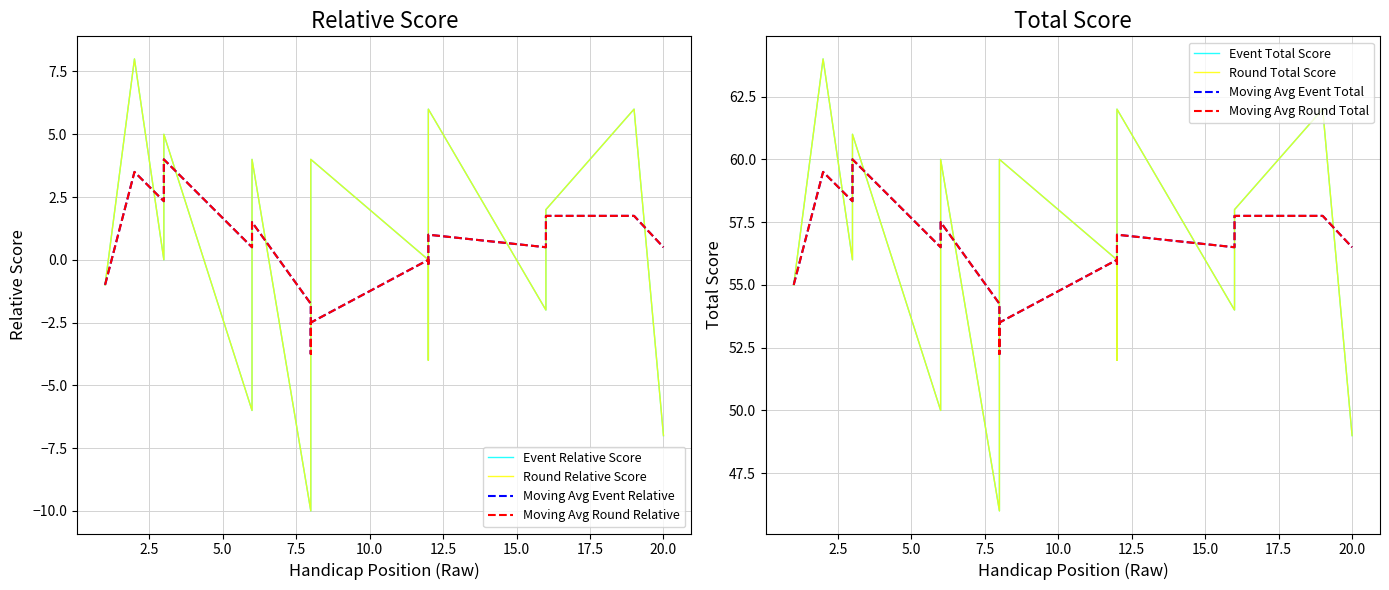

What is the difference between the second highest and second lowest values in the round_relative_score series?

13